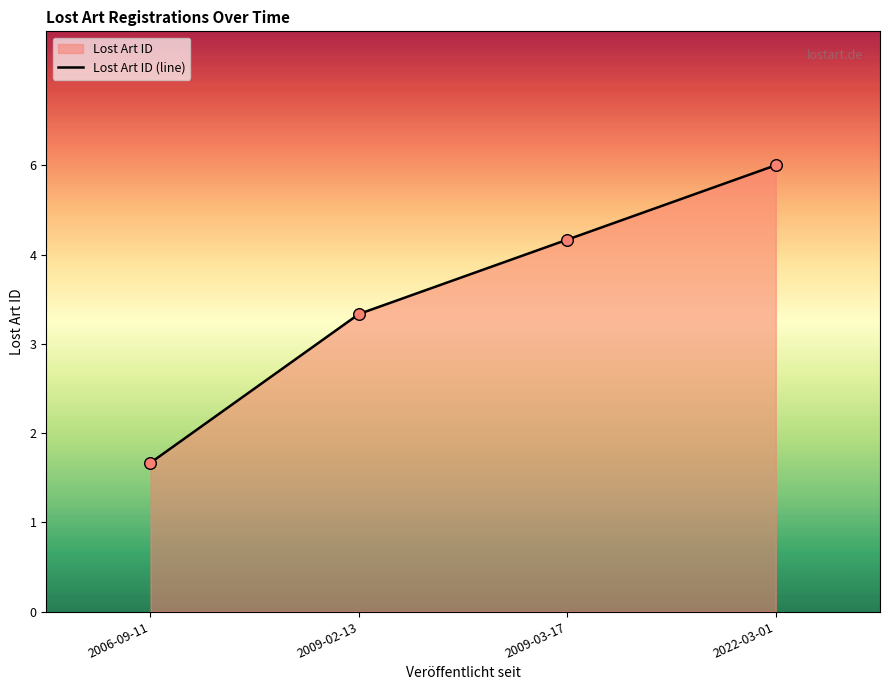

Which has a higher value, 2009-03-17 or 2022-03-01?

2022-03-01